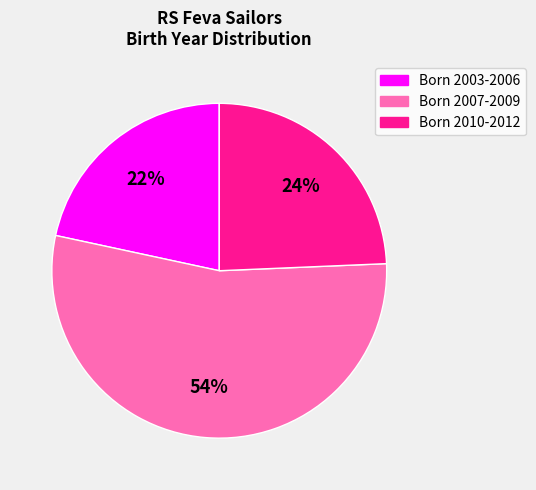

To the nearest percent, what is the average slice percentage?

33%